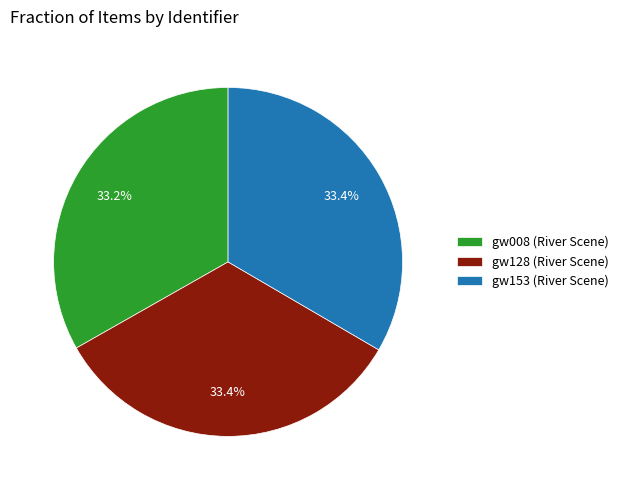

Approximately how many times larger is the value at gw128 (River Scene) compared to gw008 (River Scene)?

1.0